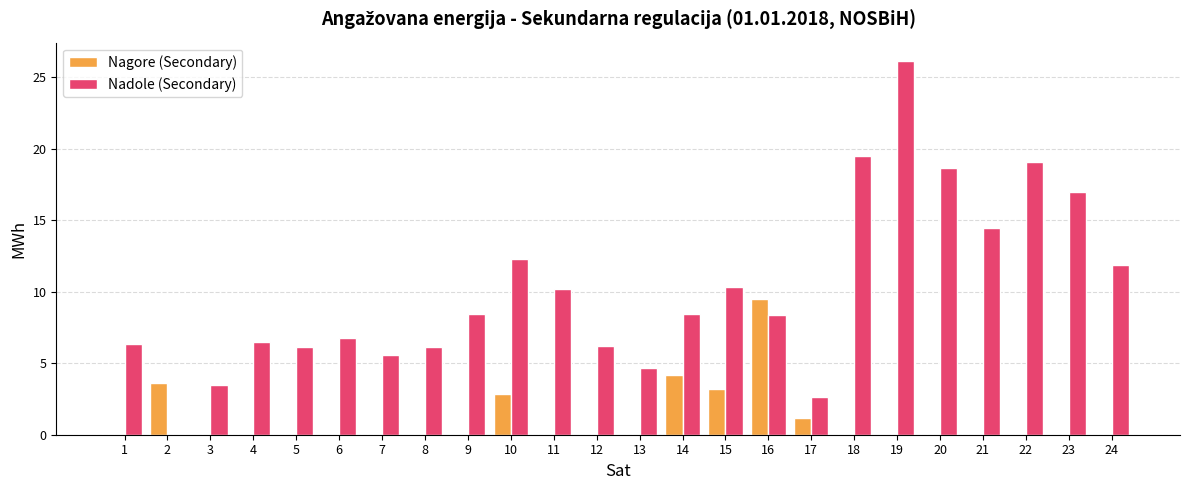

True or false: Nadole (Secondary) has a value of 3.5 at 3.

True